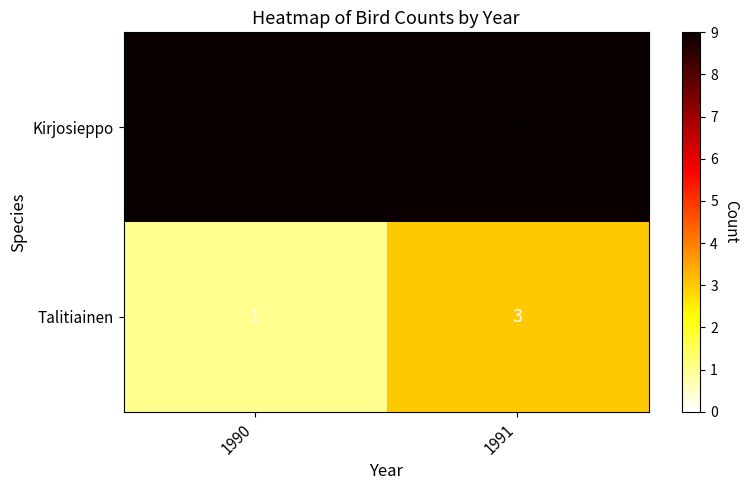

What is the total value across all series at 1991?

12